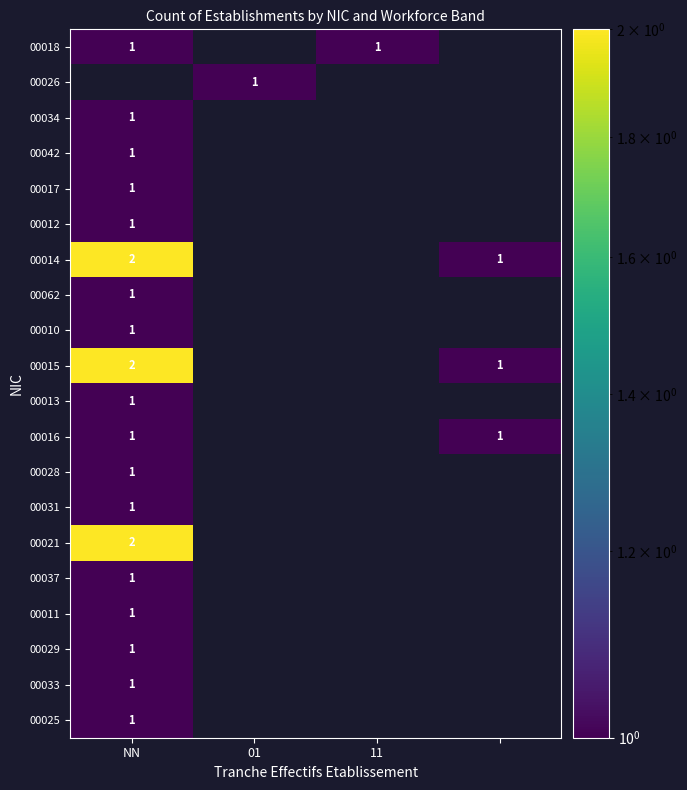

At how many categories does at least one series exceed 1?

1